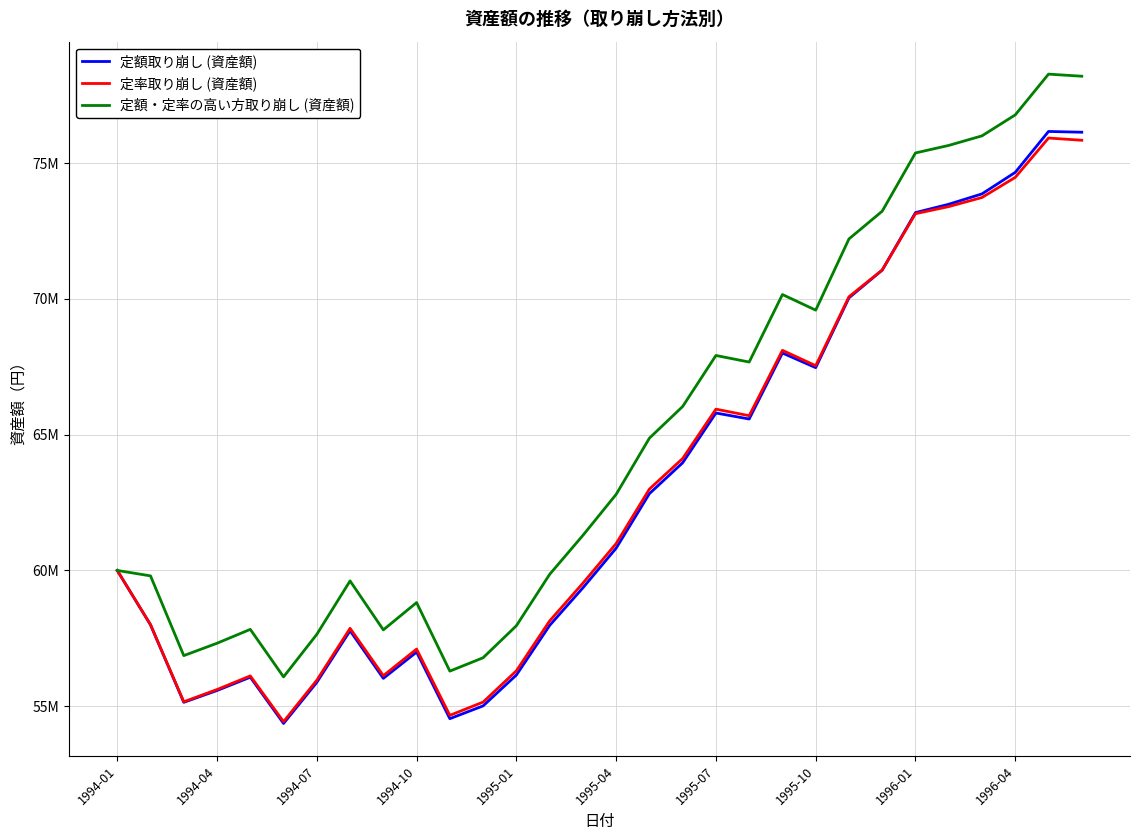

What are all the series names shown in the legend?

定額取り崩し (資産額), 定率取り崩し (資産額), 定額・定率の高い方取り崩し (資産額)